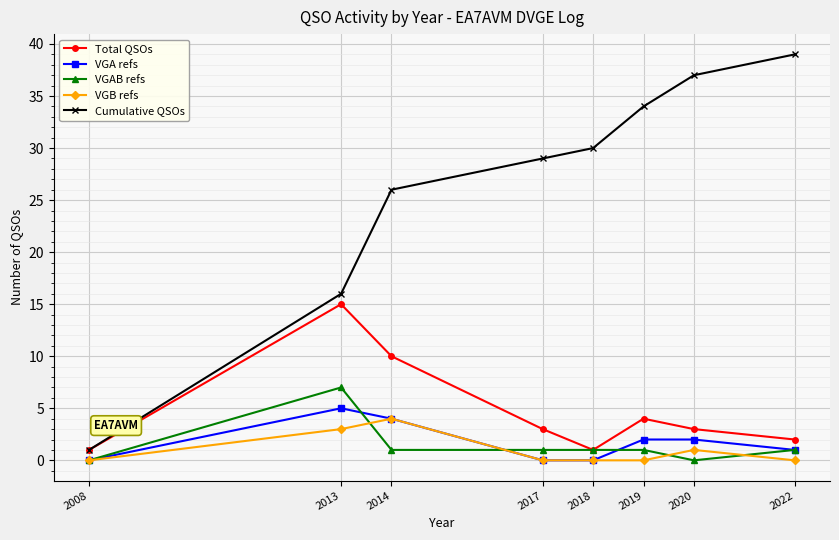

How many VGAB refs values are between 1 and 2?

5